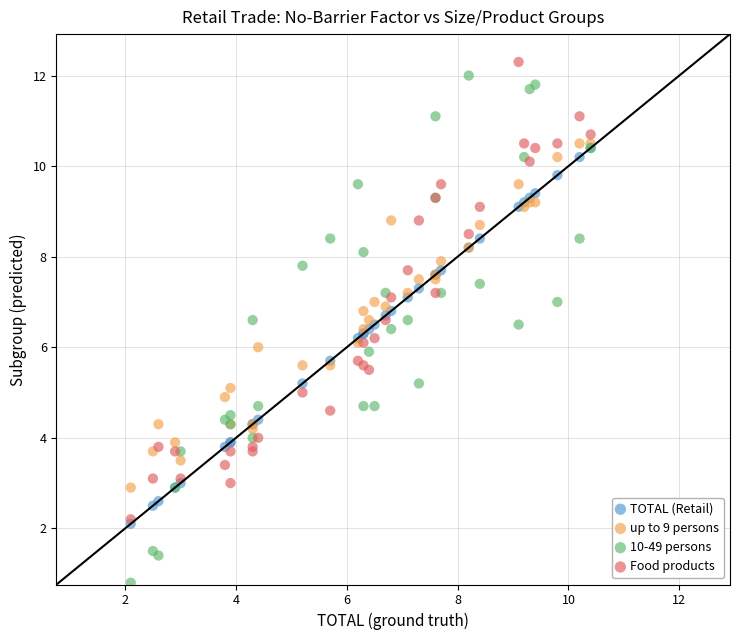

Which series has the largest Y range (max minus min)?

10-49 persons